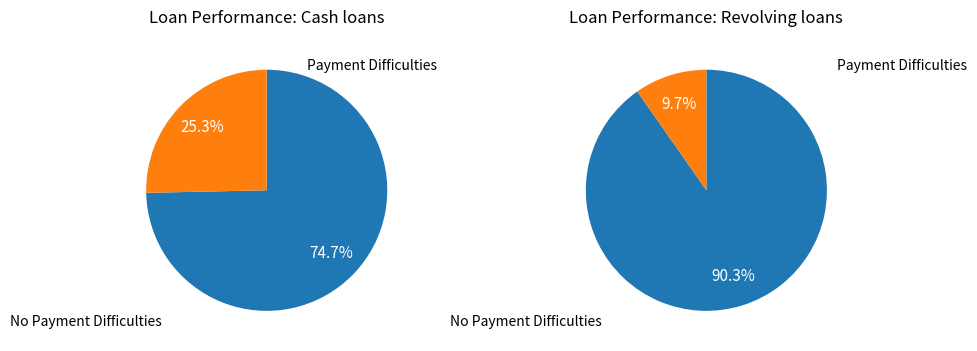

Is it true that pct25 is 1% of the pie?

False